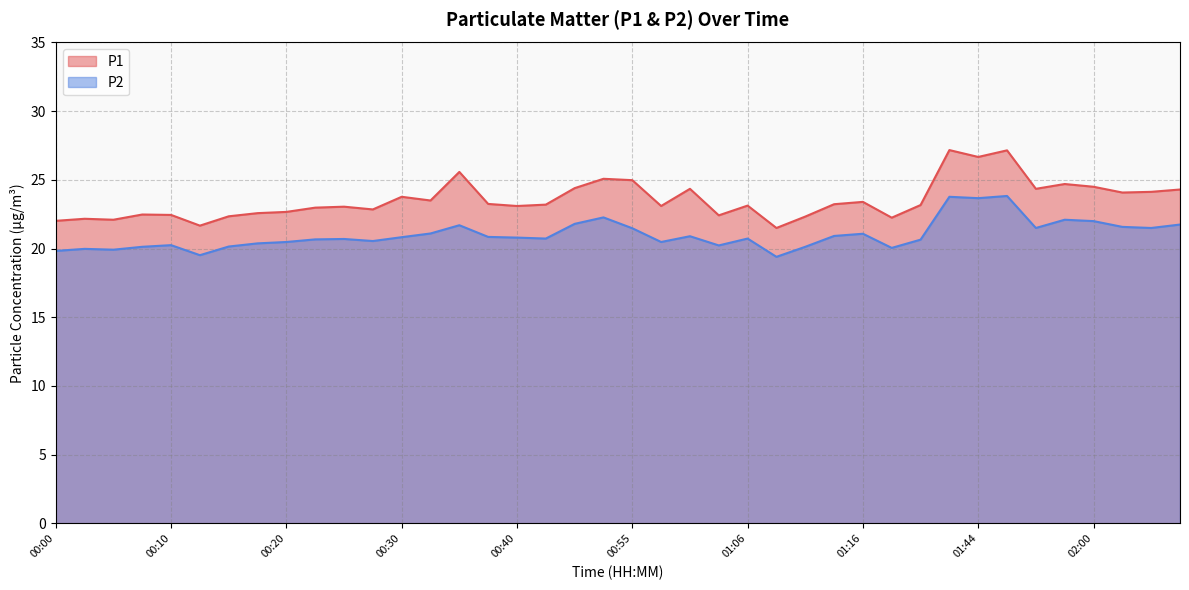

What position from the right is 00:20?

32